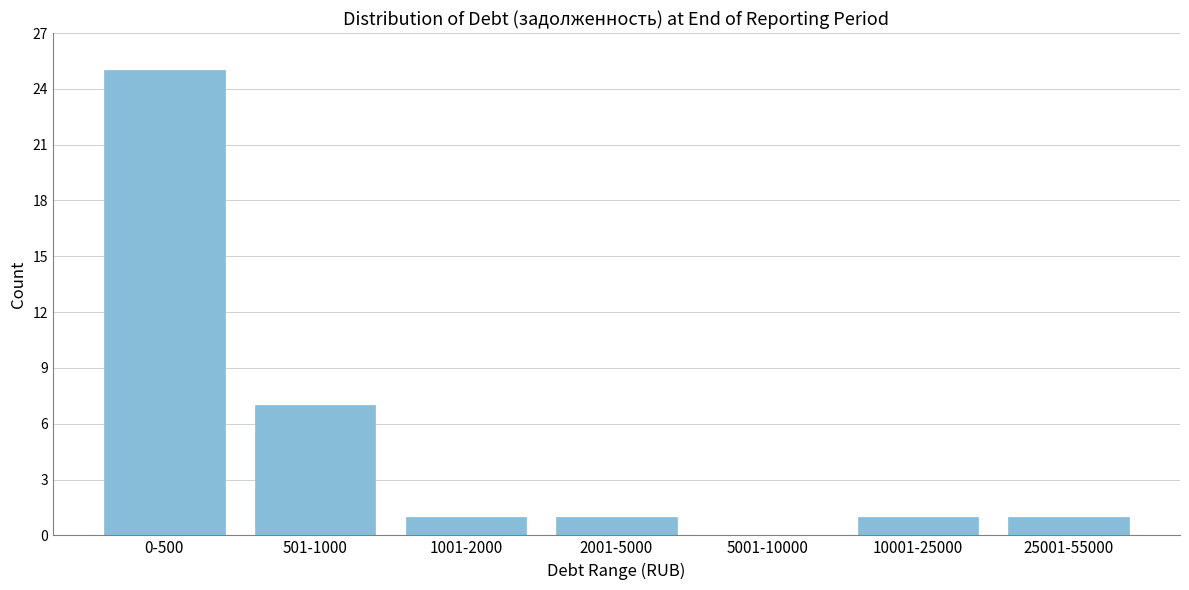

Reading left to right, transcribe all the data shown in this chart.

0-500=25	501-1000=7	1001-2000=1	2001-5000=1	5001-10000=0	10001-25000=1	25001-55000=1